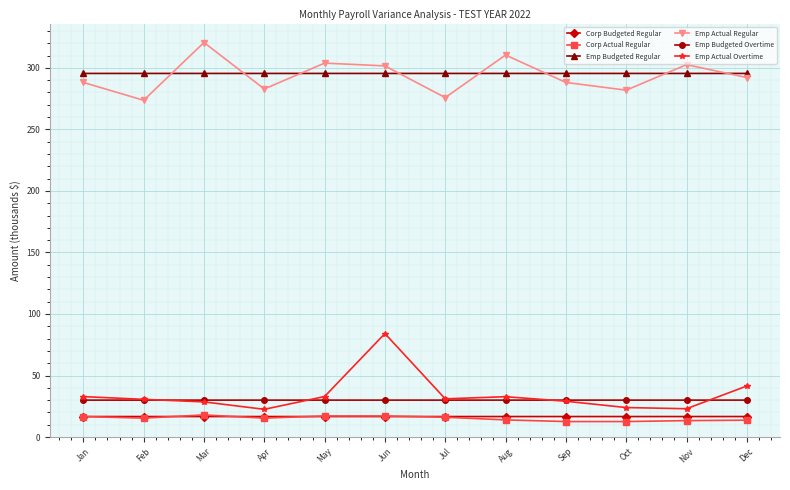

What is the minimum value shown in the chart?

12.6